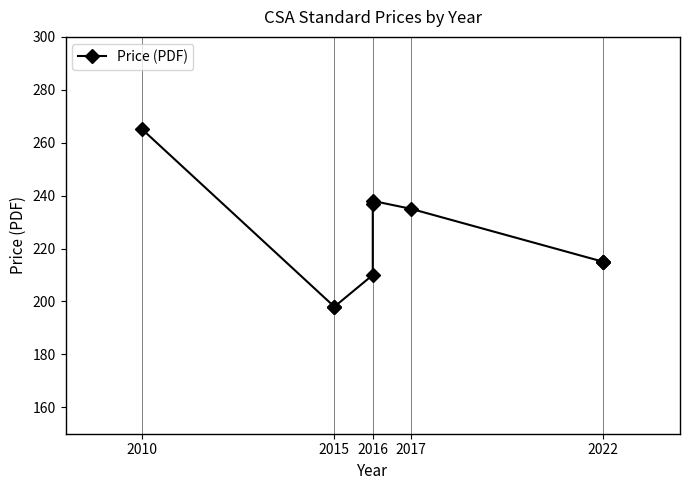

How many lines are shown in the chart?

1